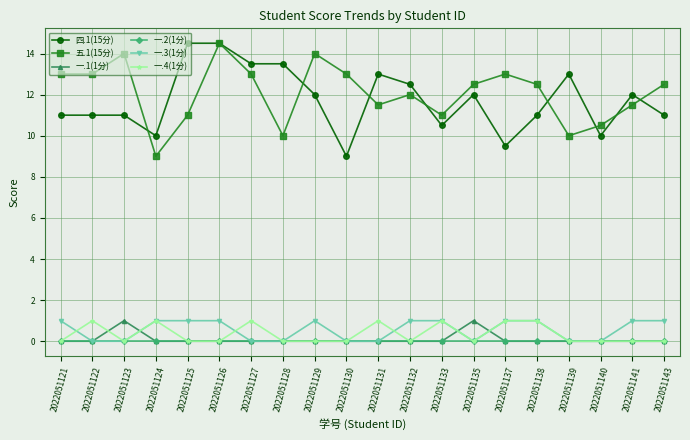

Is this an area chart (filled region under the line)?

No